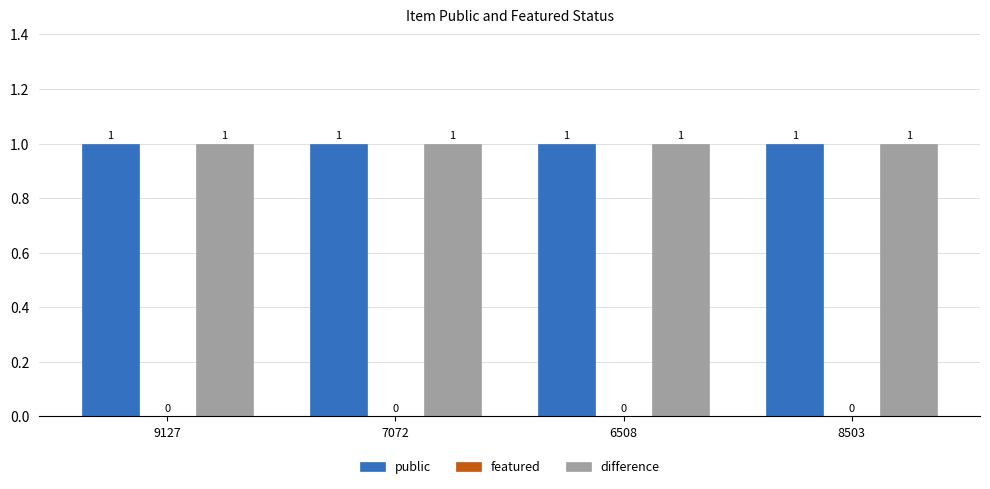

Rank the categories by difference value from lowest to highest.

9127, 7072, 6508, 8503